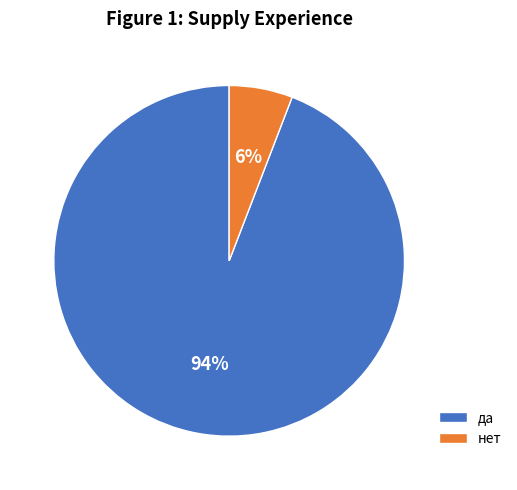

Is the sum of да and нет greater than half?

Yes